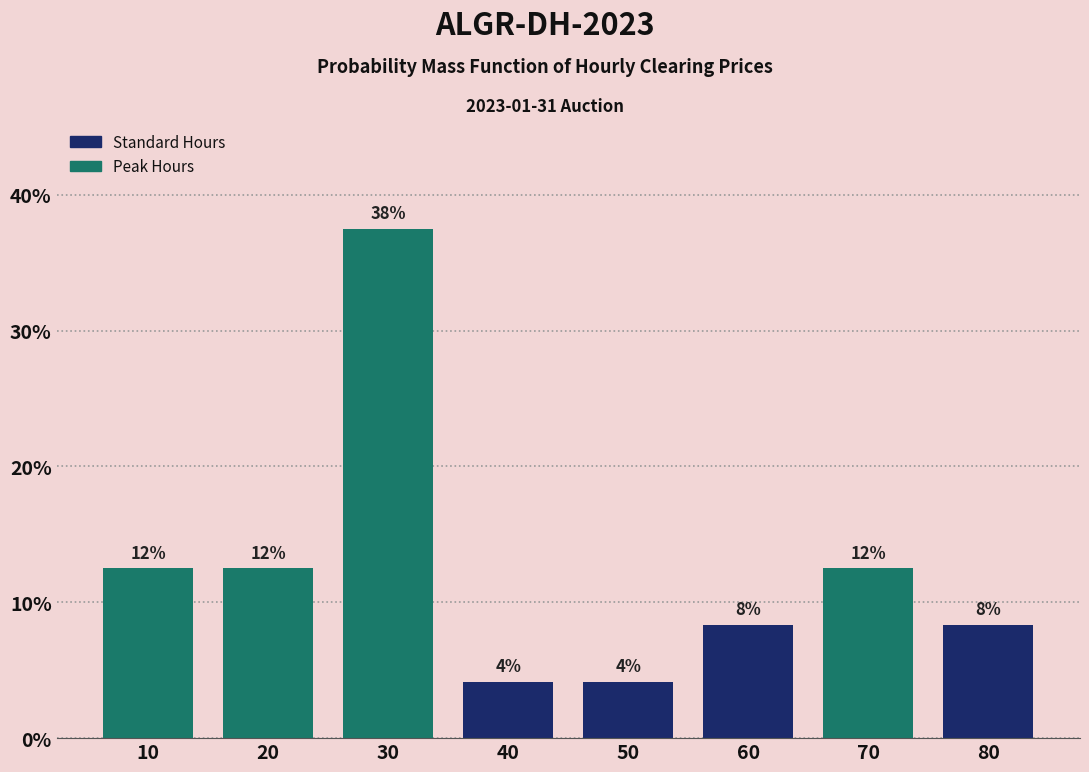

Are the bars horizontal?

No